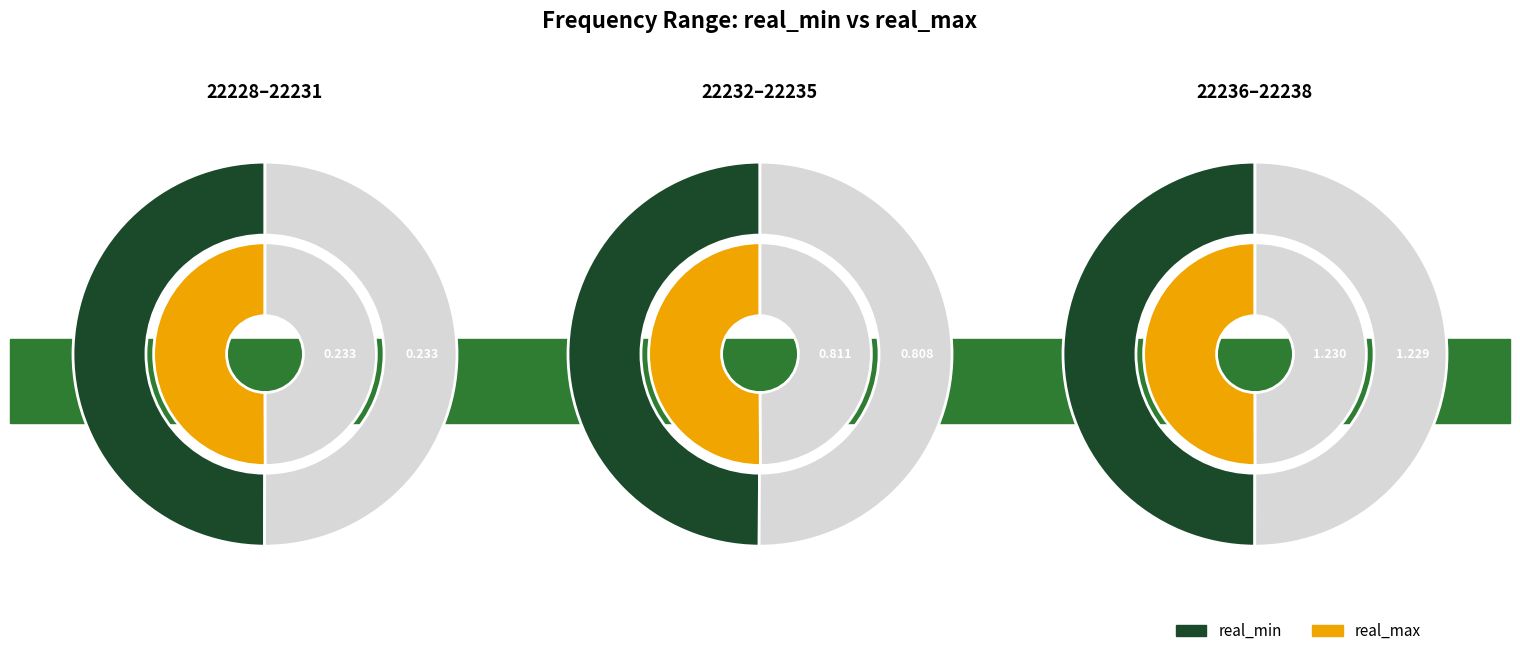

Is it true that 22228.25 is 34% of the pie?

False